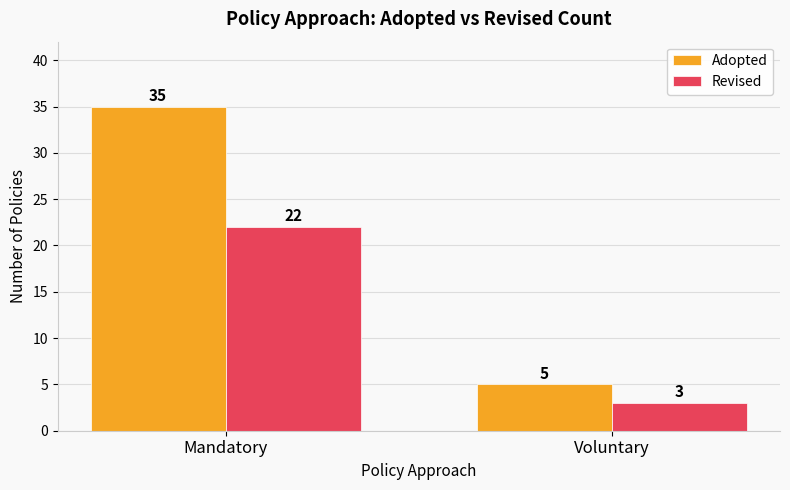

What is the smallest value displayed?

3